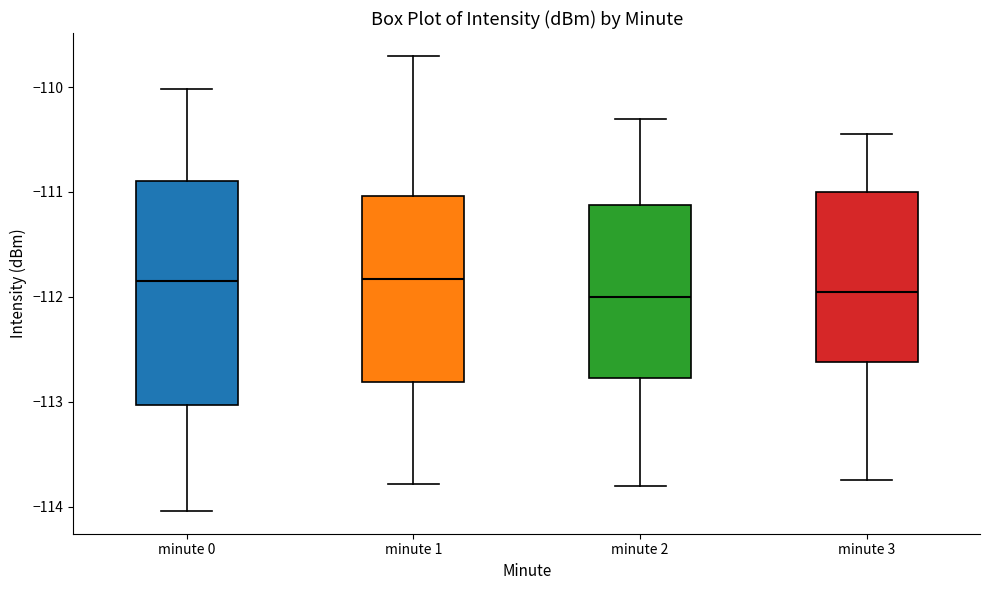

Reading left to right, read every box against the y-axis: the position of its median line, the range the box covers, and the ends of its whiskers. The values are not printed on the chart, so give them approximately, as read against the axis.

minute 0: median -111.9, box -113.0 to -110.9, whiskers -114.0 to -110.0
minute 1: median -111.8, box -112.8 to -111.0, whiskers -113.8 to -109.7
minute 2: median -112.0, box -112.8 to -111.1, whiskers -113.8 to -110.3
minute 3: median -111.9, box -112.6 to -111.0, whiskers -113.7 to -110.4